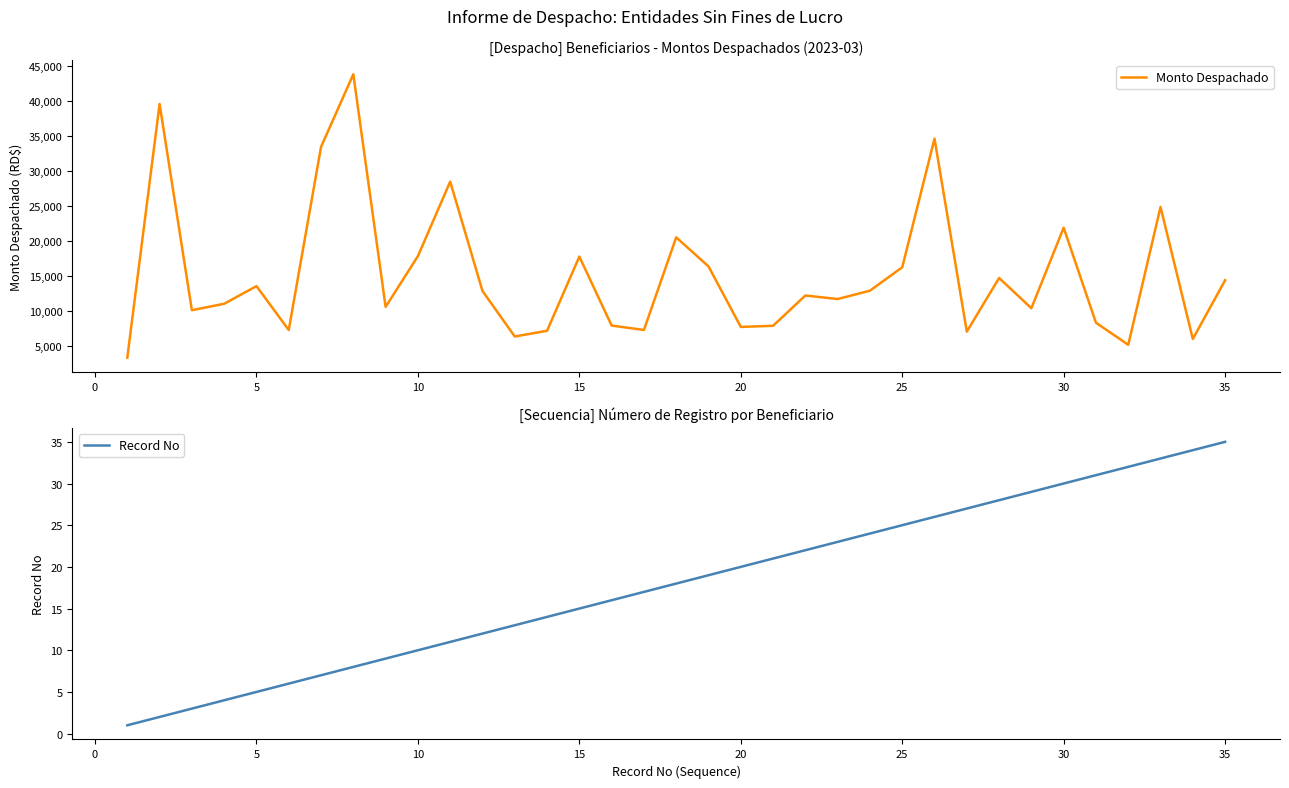

Does the chart display data point markers on the line(s)?

No